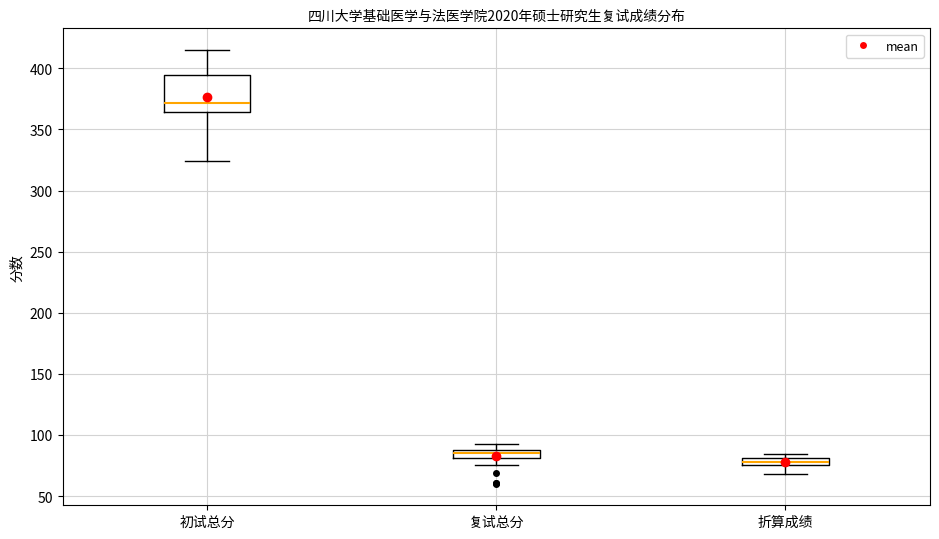

Where does the lower whisker of the box for 折算成绩 end on the y-axis? The values are not printed on the chart, so give them approximately, as read against the axis.

70